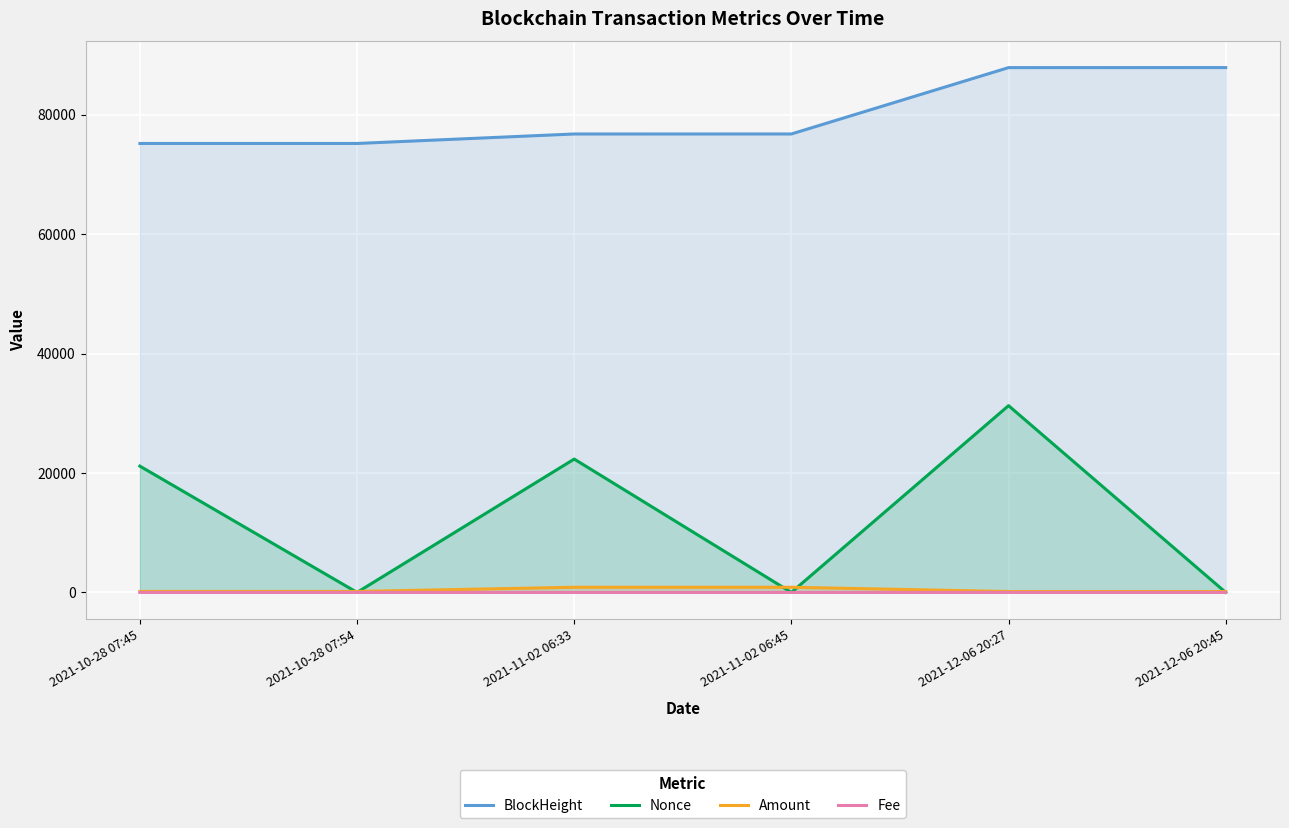

How many lines are shown in the chart?

4